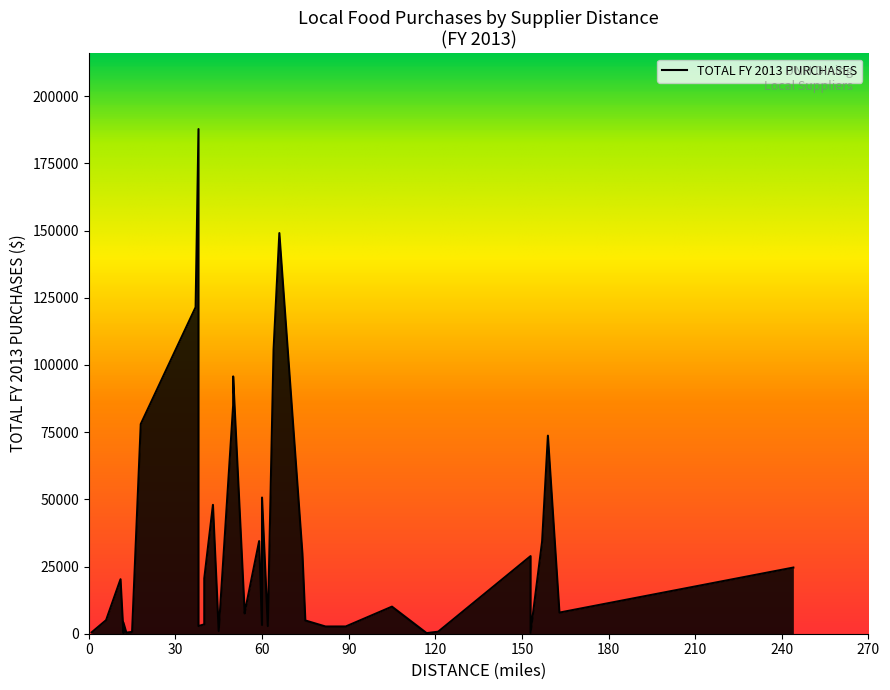

True or false: distance and purchases intersect in this chart.

False